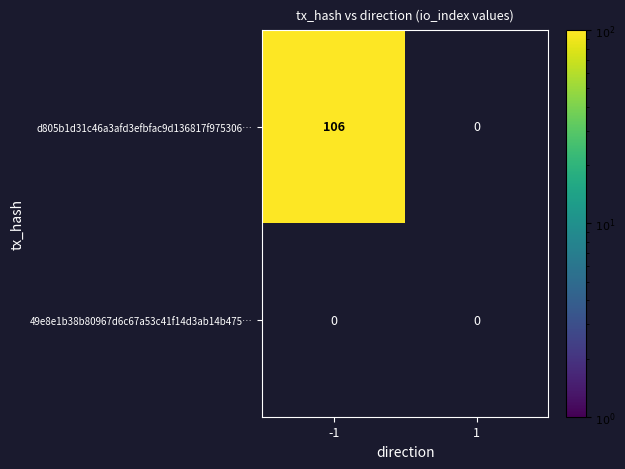

Which has a higher value, direction or io_index?

io_index